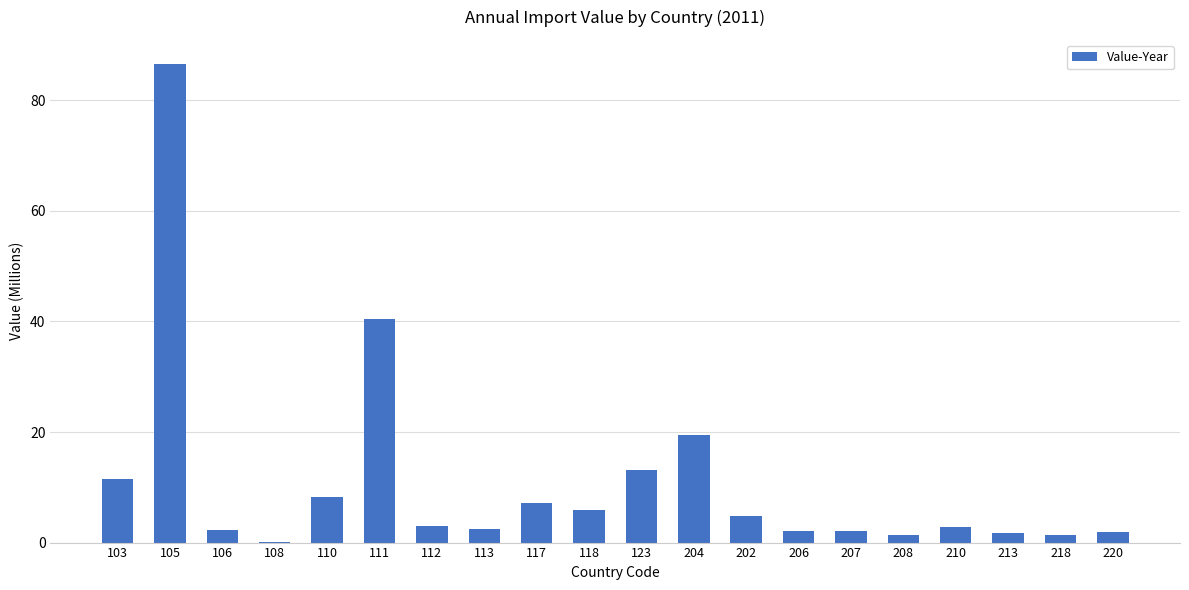

What is the maximum value shown in the chart?

86.6